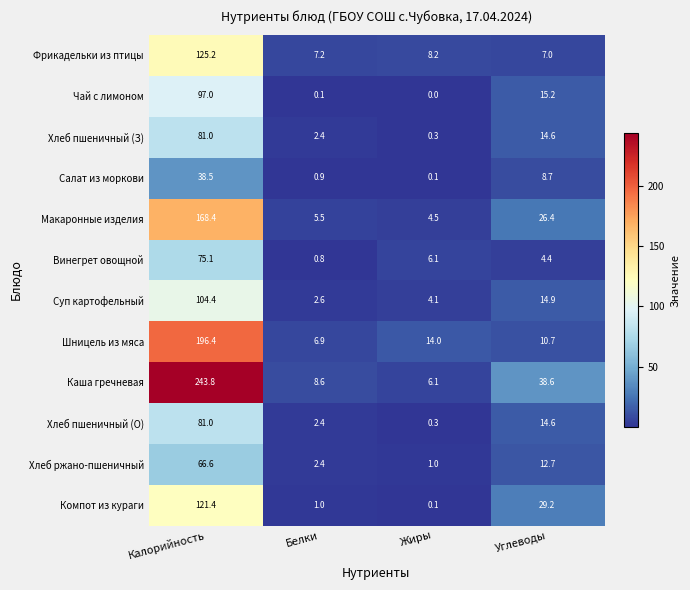

Is the value of Хлеб пшеничный (О) at Калорийность greater than the value of Хлеб пшеничный (З) at Жиры?

Yes